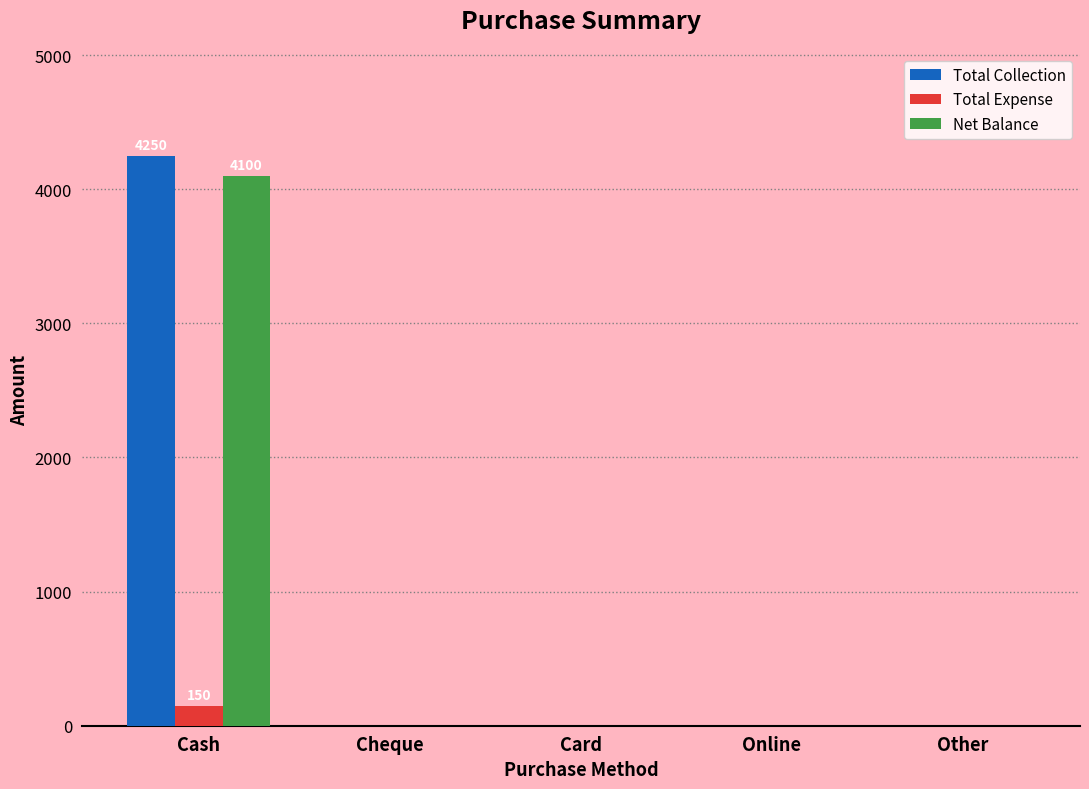

Which series has the widest spread of values?

Total Collection